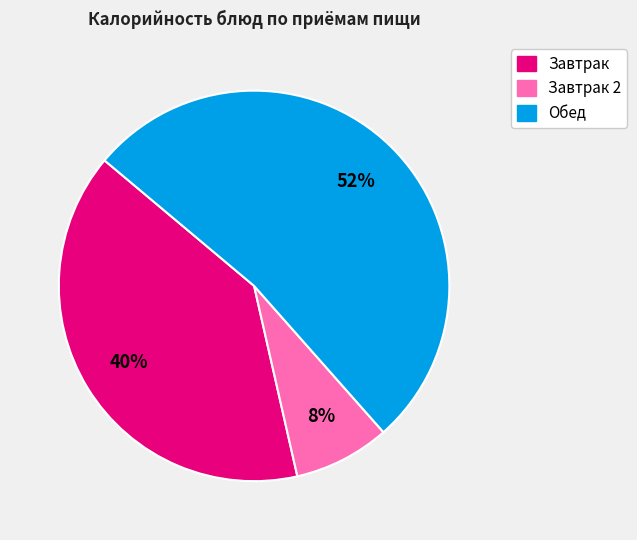

Is there a majority slice in this chart?

Yes